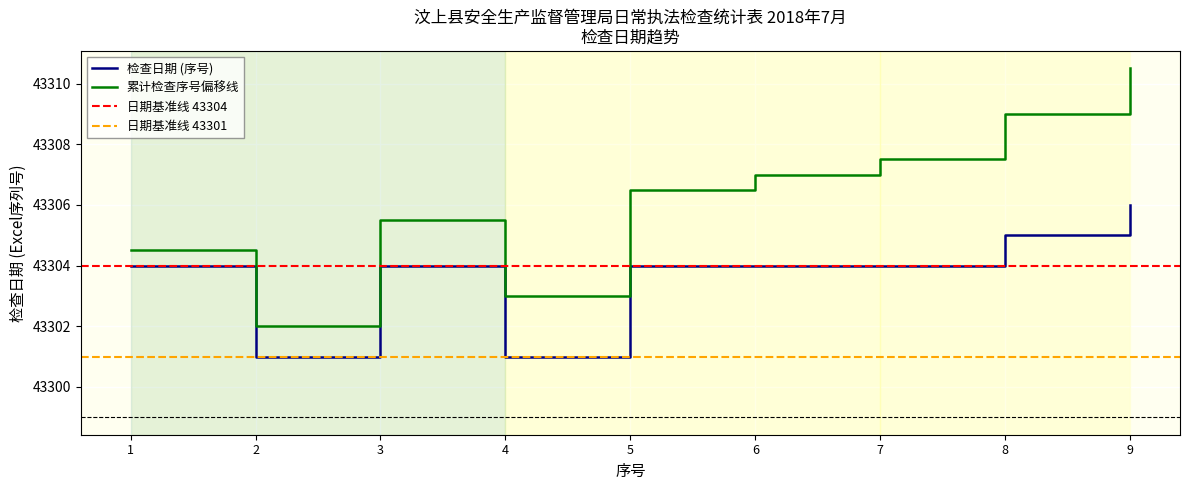

At which category does the chart reach its minimum across all series?

2